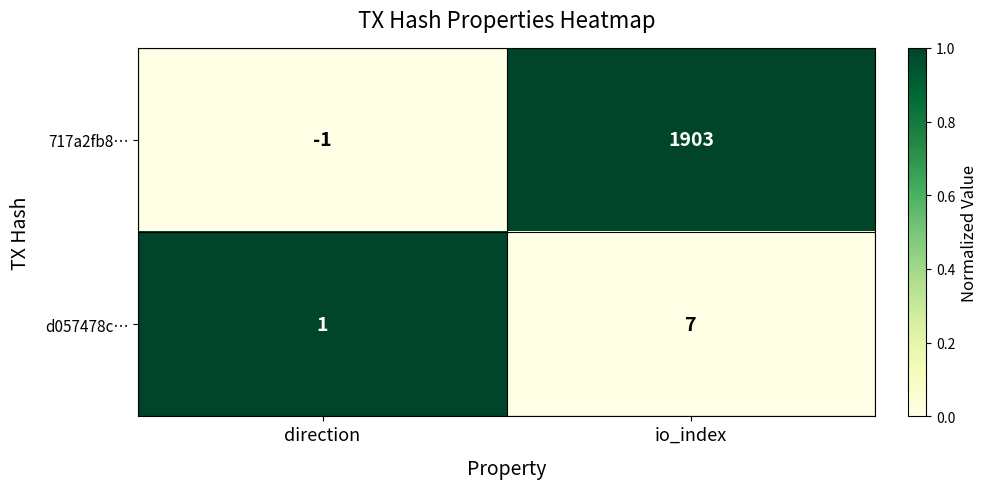

True or false: d057478c… has a value of 7 at io_index.

True